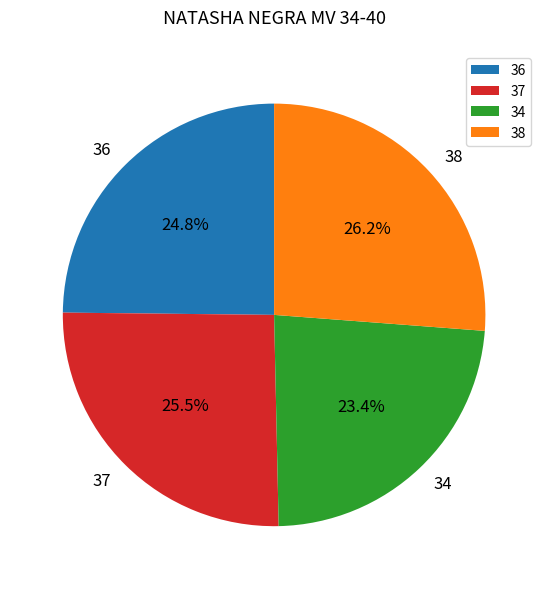

Is there any slice that represents more than half of the pie?

No